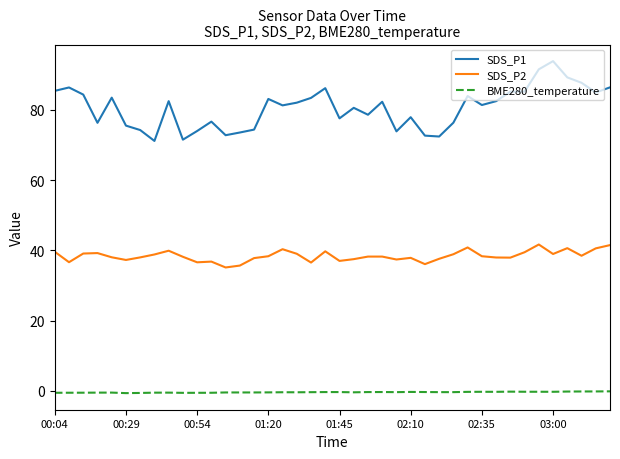

What is the average value of the SDS_P2 series?

38.4